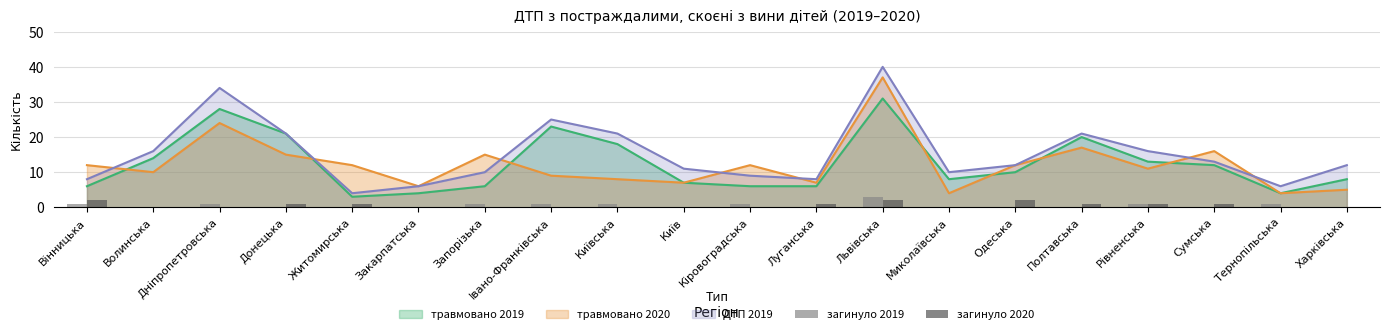

What is the lowest value of the травмовано 2019 series?

3